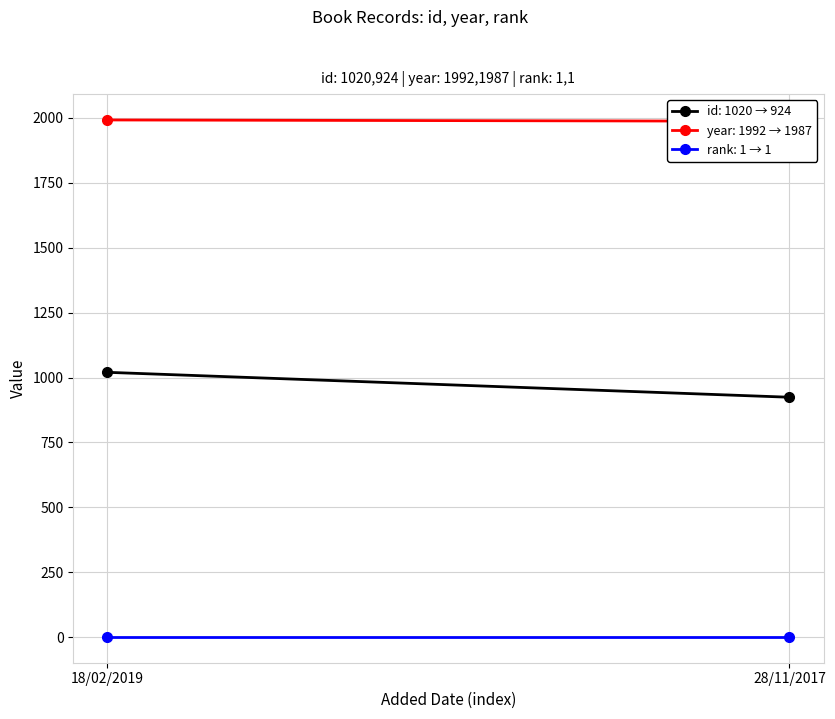

Reading left to right, list all the values displayed in this chart.

id: 18/02/2019=1020	28/11/2017=924
year: 18/02/2019=1992	28/11/2017=1987
rank: 18/02/2019=1	28/11/2017=1